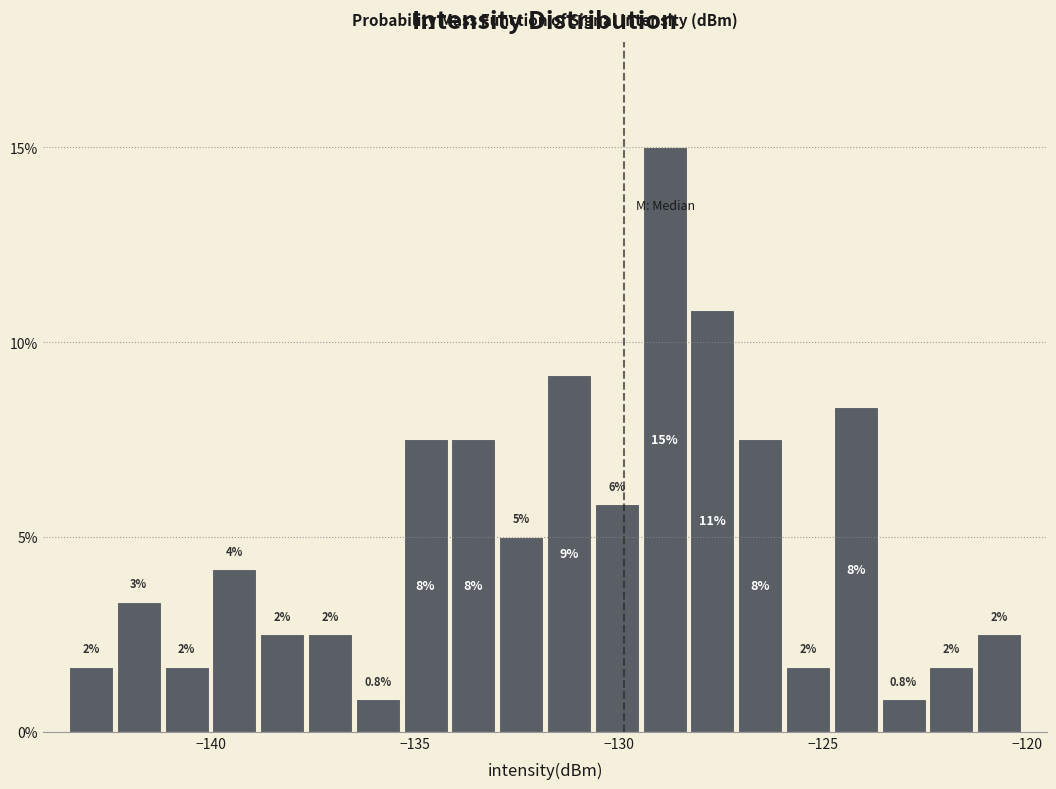

Read against the x-axis, roughly where is the centre of the tallest bar?

-129.0